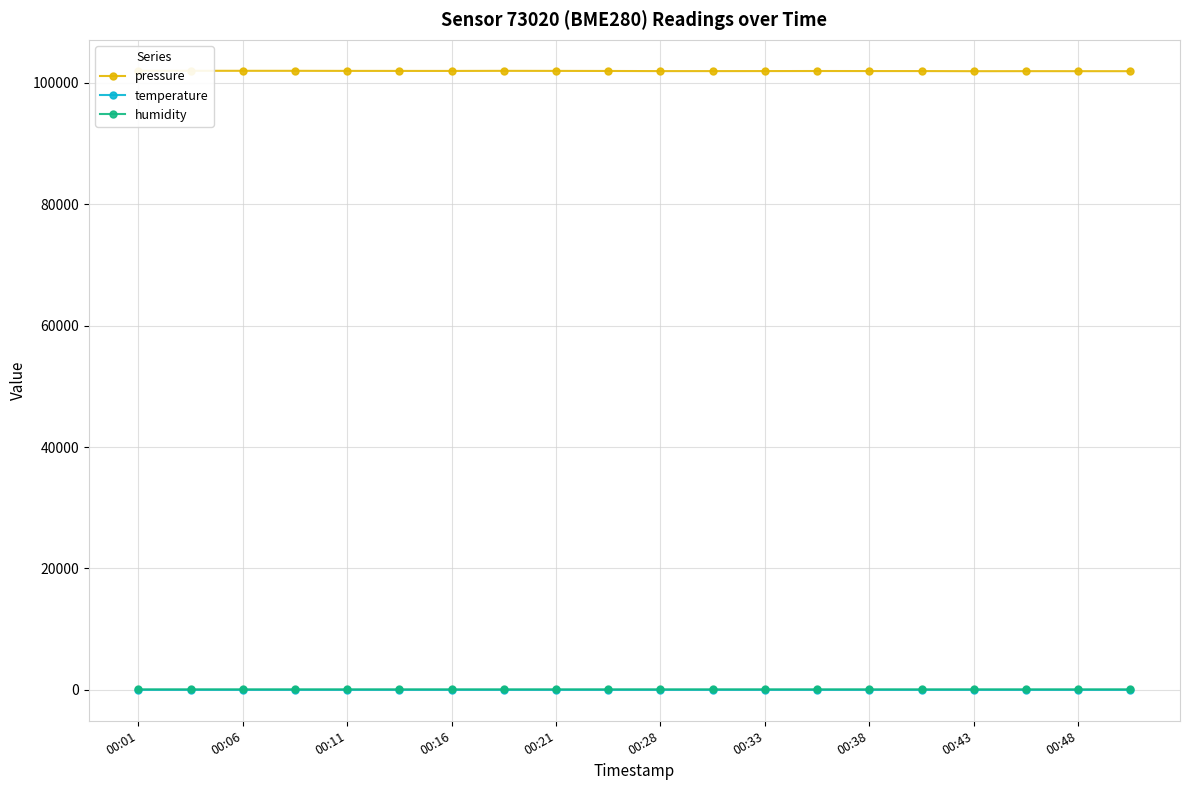

How many values in the temperature series are below 6?

5